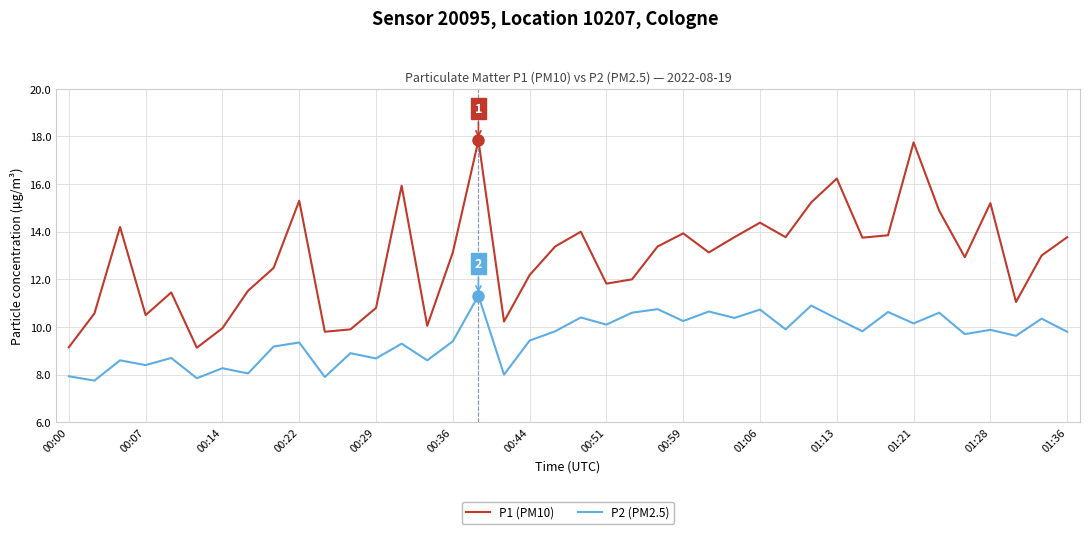

Which series has the widest spread of values?

P1 (PM10)